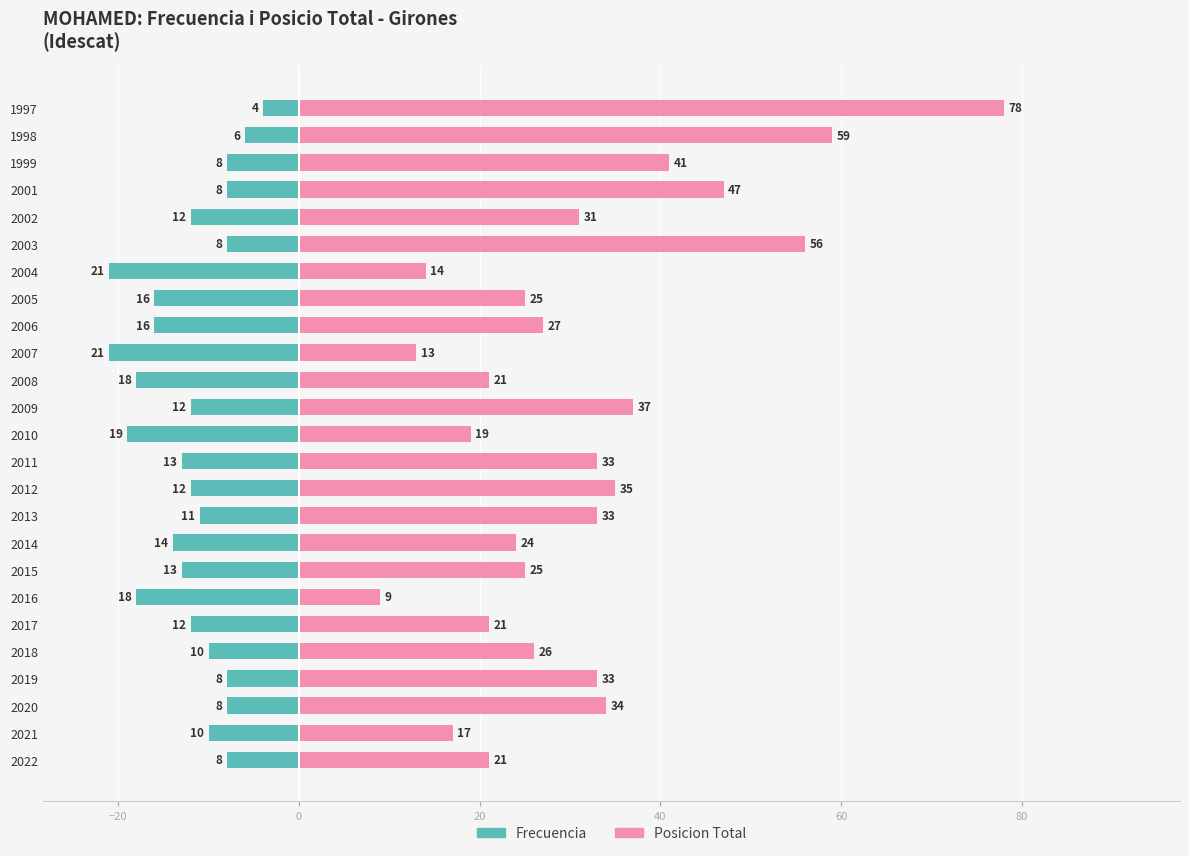

Between 2021 and 2010, which series saw the biggest shift?

Frecuencia